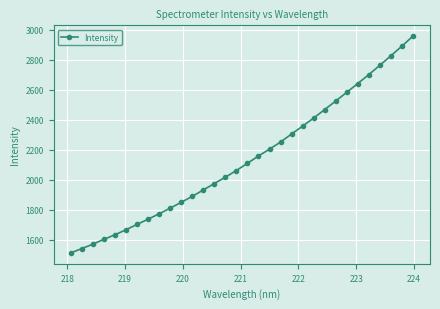

What is the smallest value displayed?

1512.2